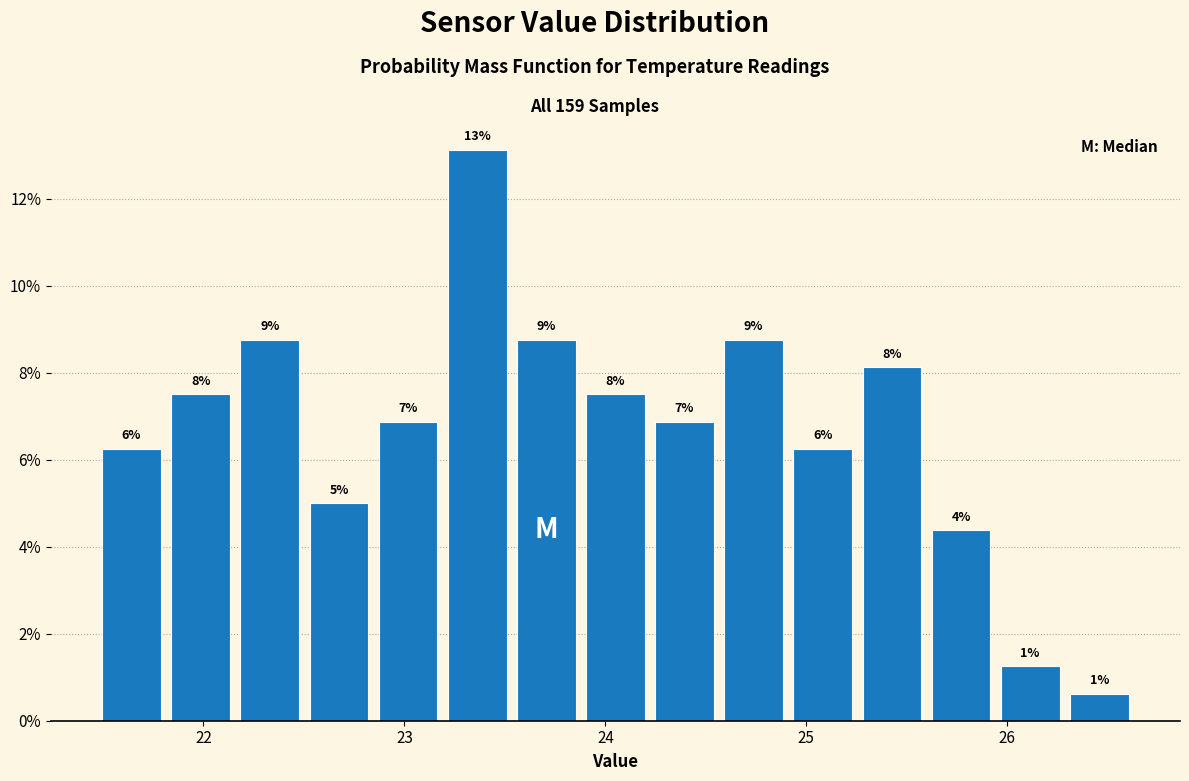

Read against the x-axis, roughly where is the centre of the tallest bar?

23.4